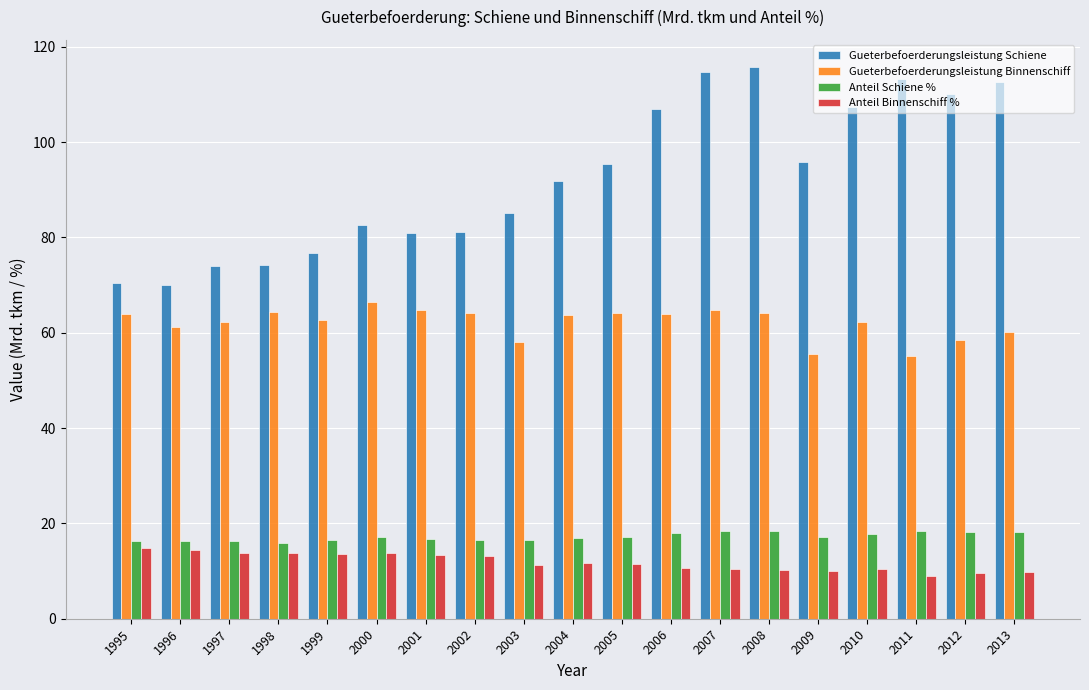

What are all the series names shown in the legend?

Gueterbefoerderungsleistung Schiene, Gueterbefoerderungsleistung Binnenschiff, Anteil Schiene %, Anteil Binnenschiff %